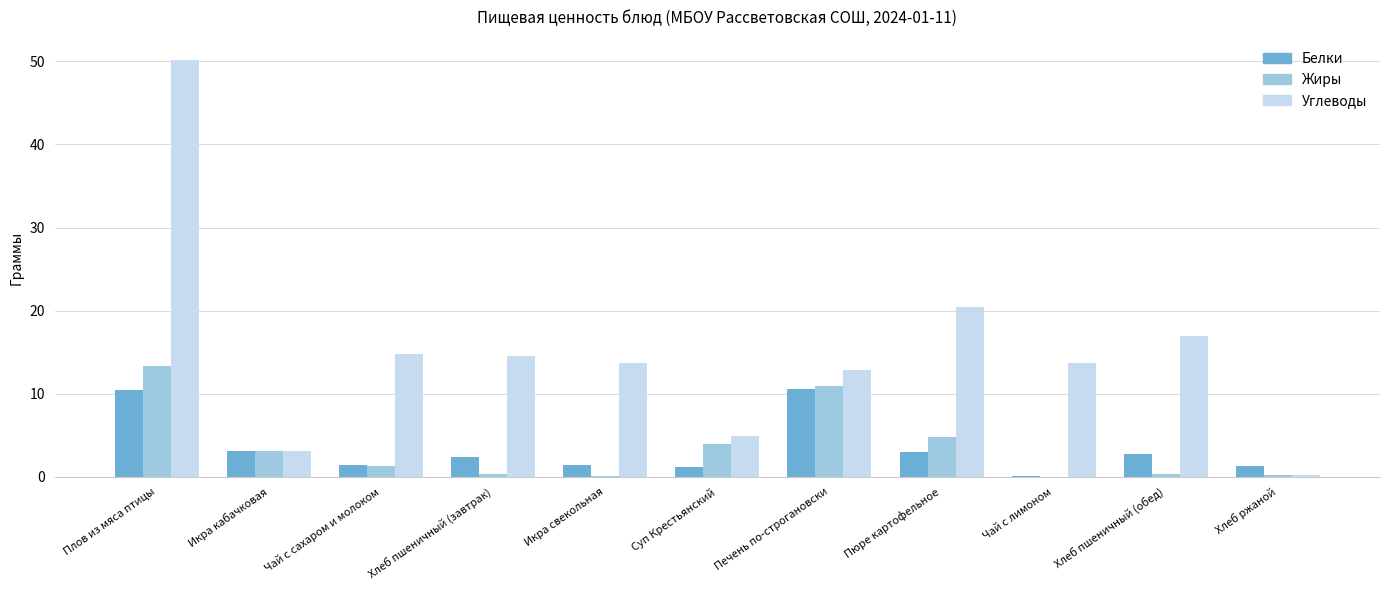

Which series changed the most between Икра кабачковая and Икра свекольная?

Углеводы